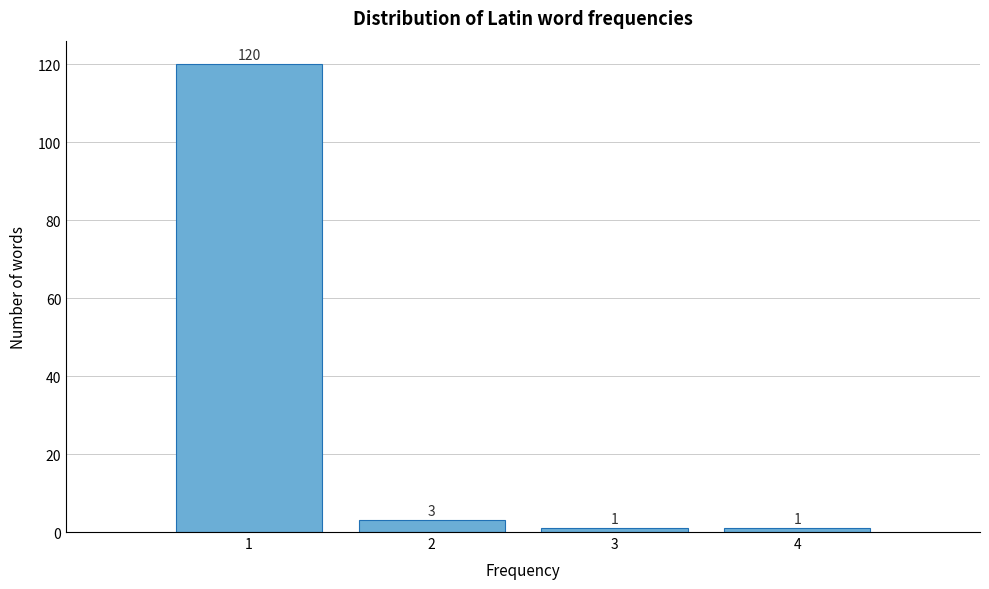

Over which range of the x-axis is the bar tallest?

0.5 to 1.5